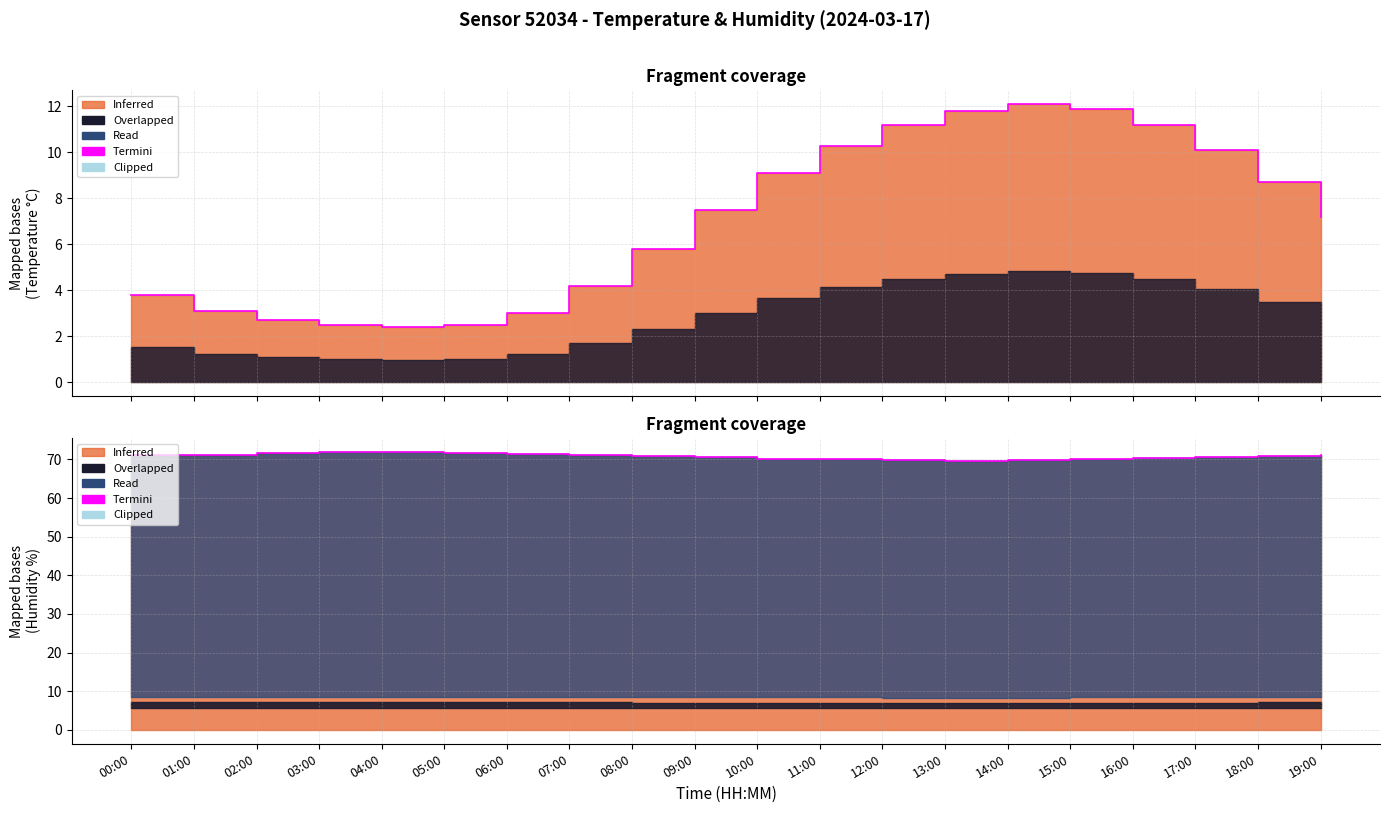

How many data points in temperature are less than 7?

9